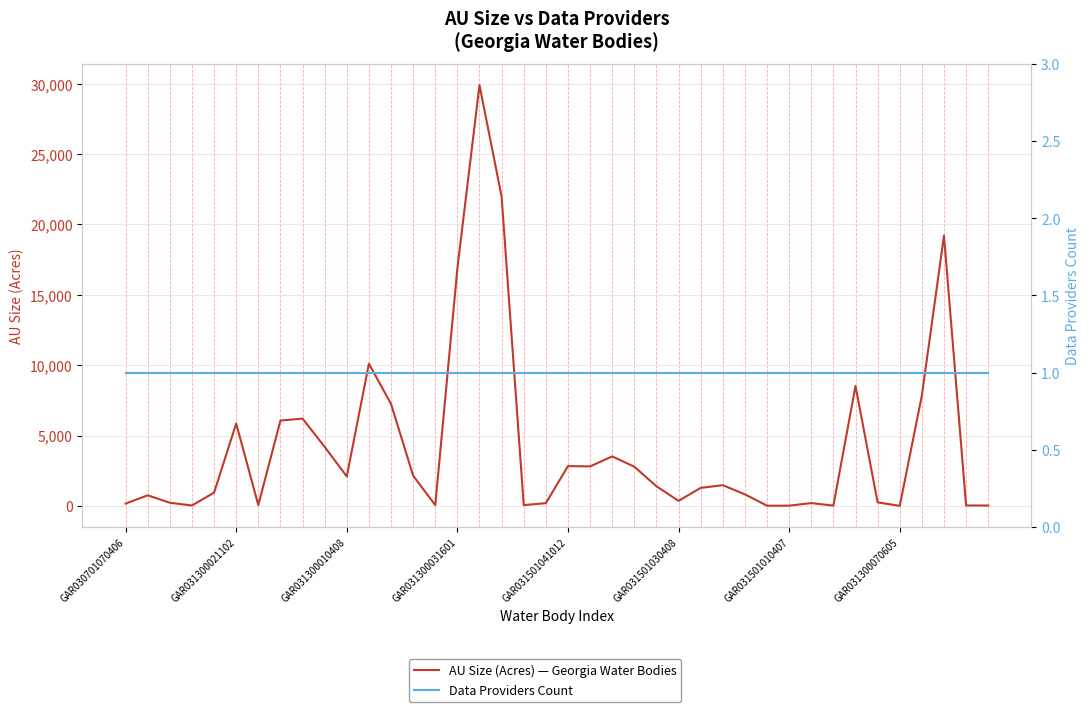

What is the spread (max minus min) of values at GAR031501030408?

356